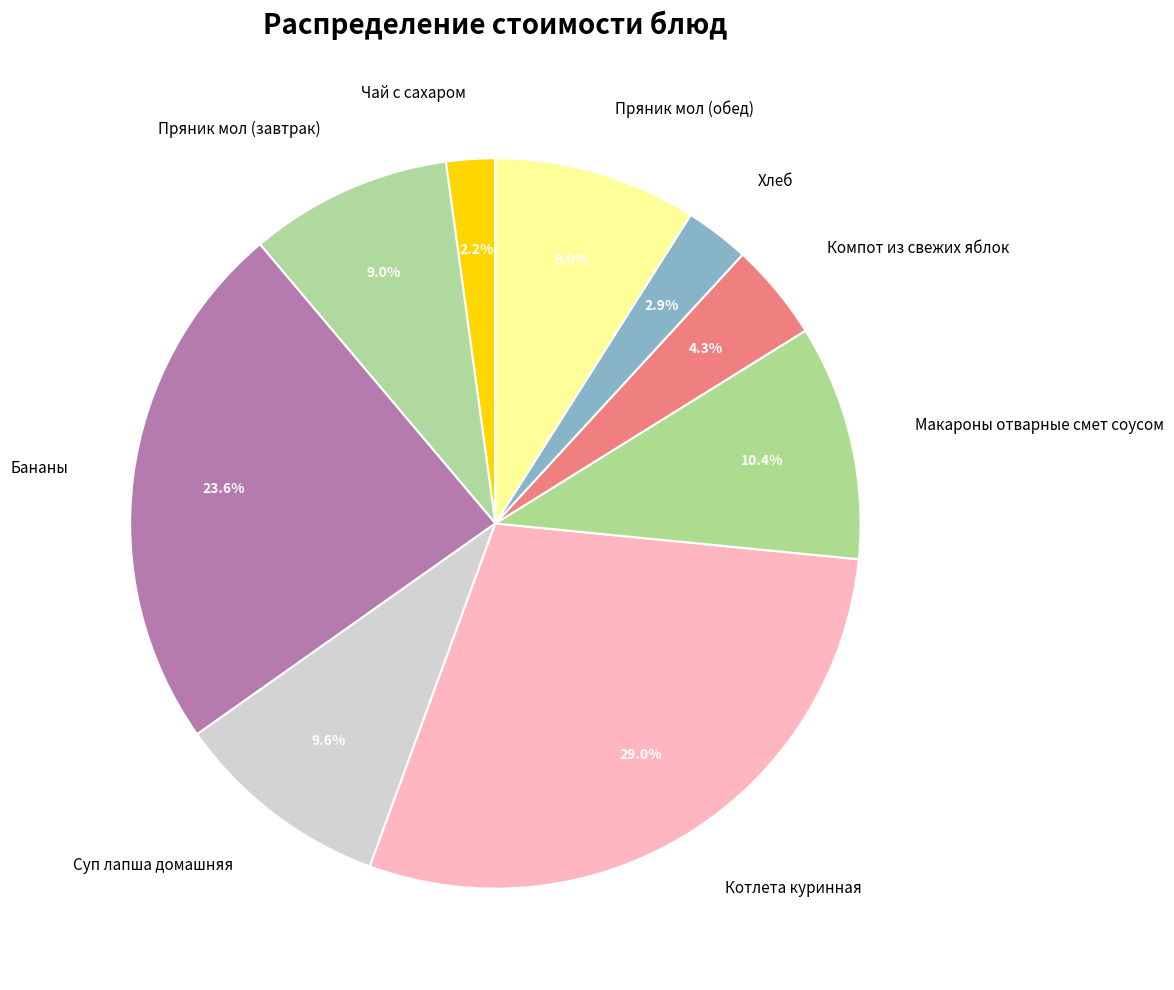

Is there any slice that represents more than half of the pie?

No